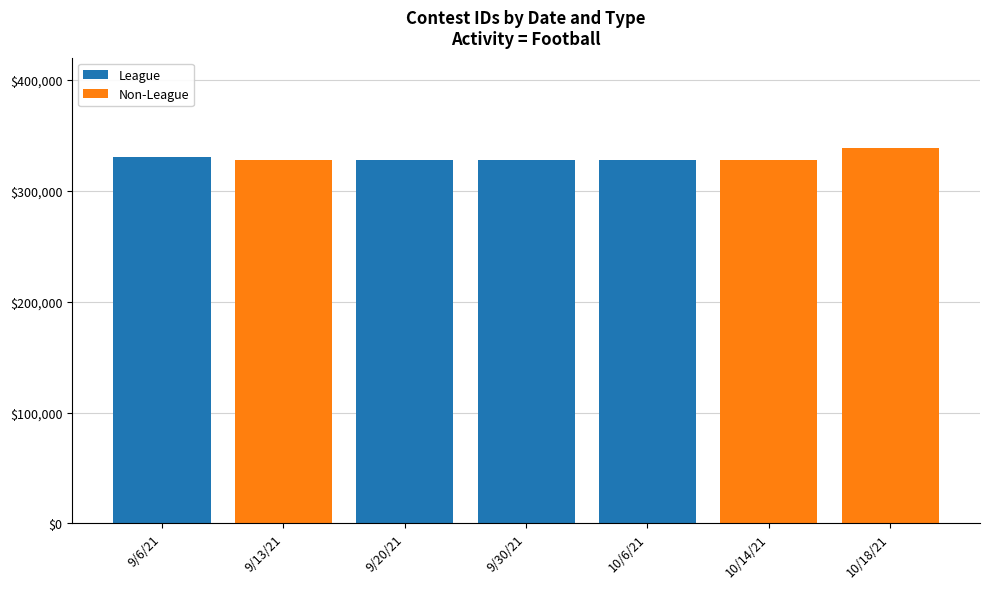

What is the highest value of the League series?

330348